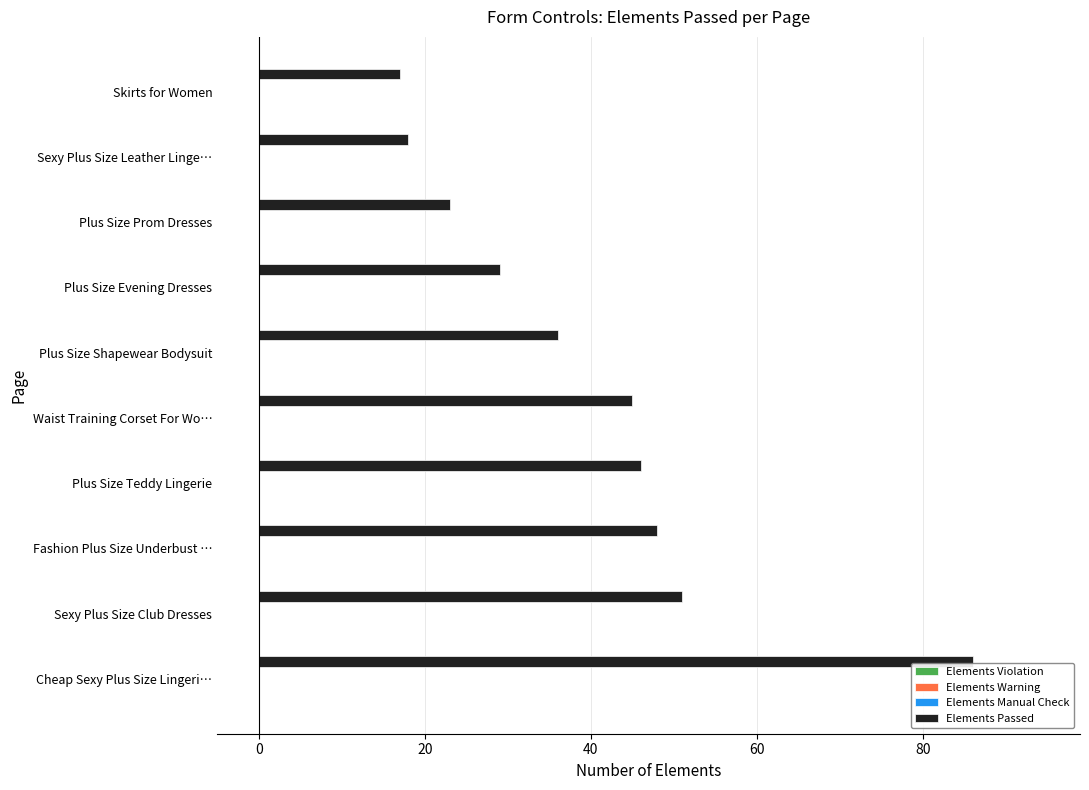

What is the sum of all values?

399